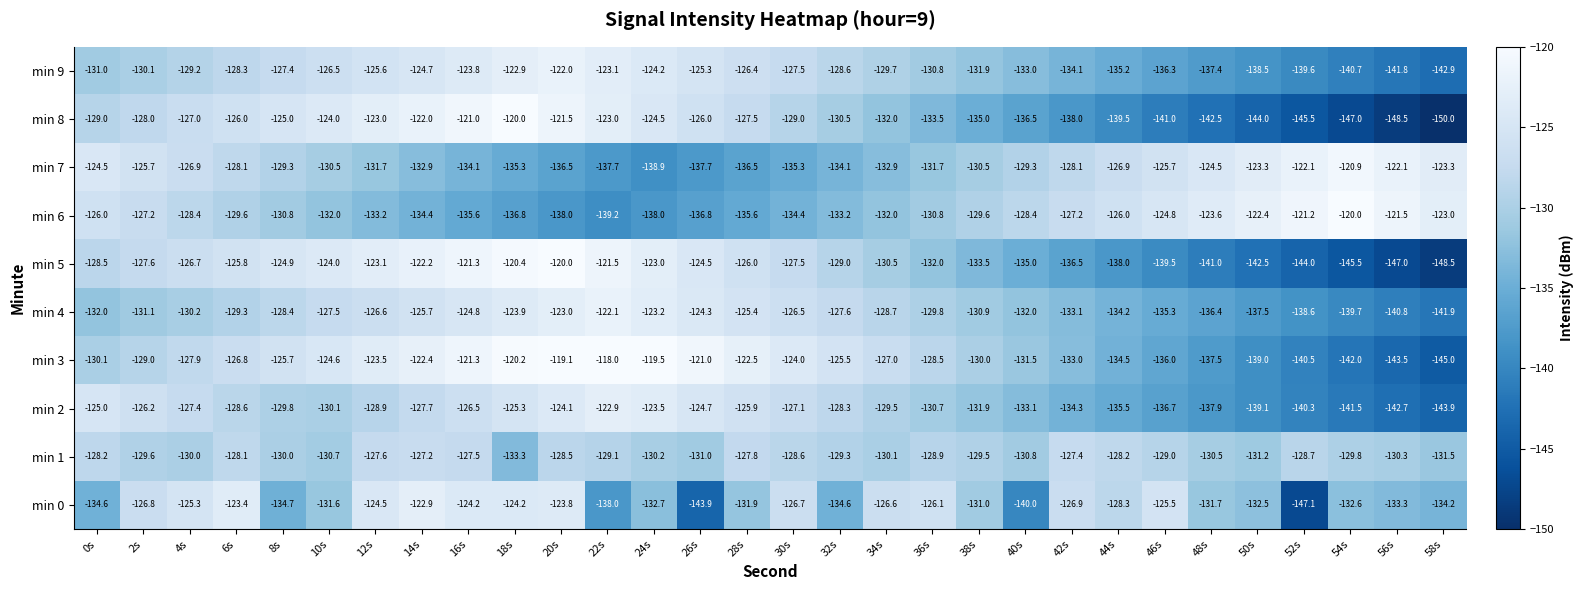

Which category has the lowest value across all series?

58s